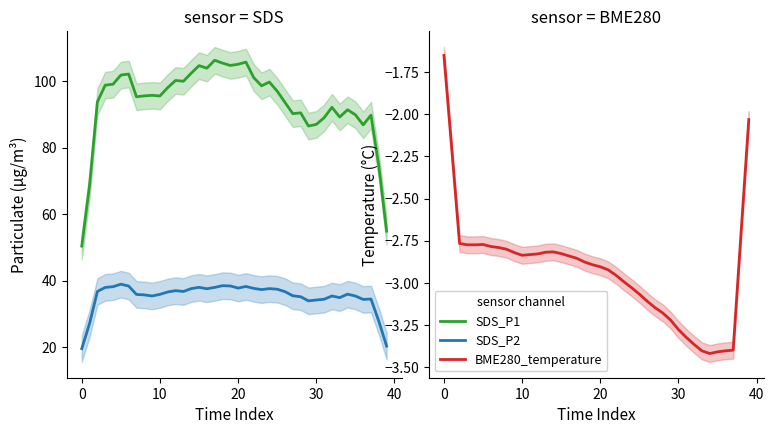

At how many categories does at least one series exceed 57?

38